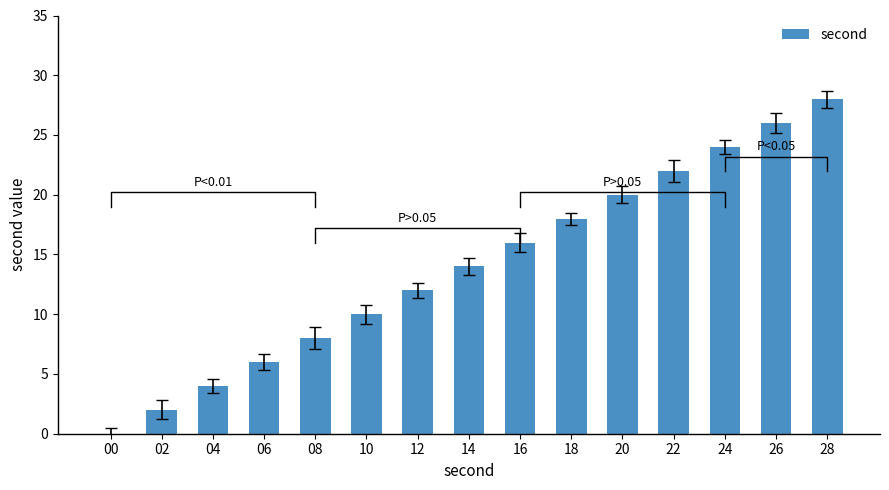

Reading left to right, list all the values displayed in this chart.

00=0	02=2	04=4	06=6	08=8	10=10	12=12	14=14	16=16	18=18	20=20	22=22	24=24	26=26	28=28